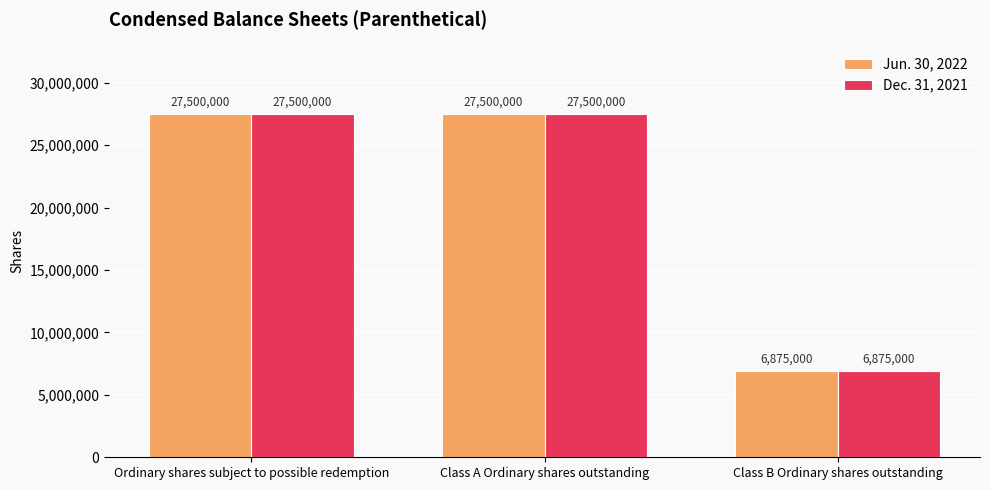

Which category has the lowest value in the Jun. 30, 2022 series?

Class B Ordinary shares outstanding